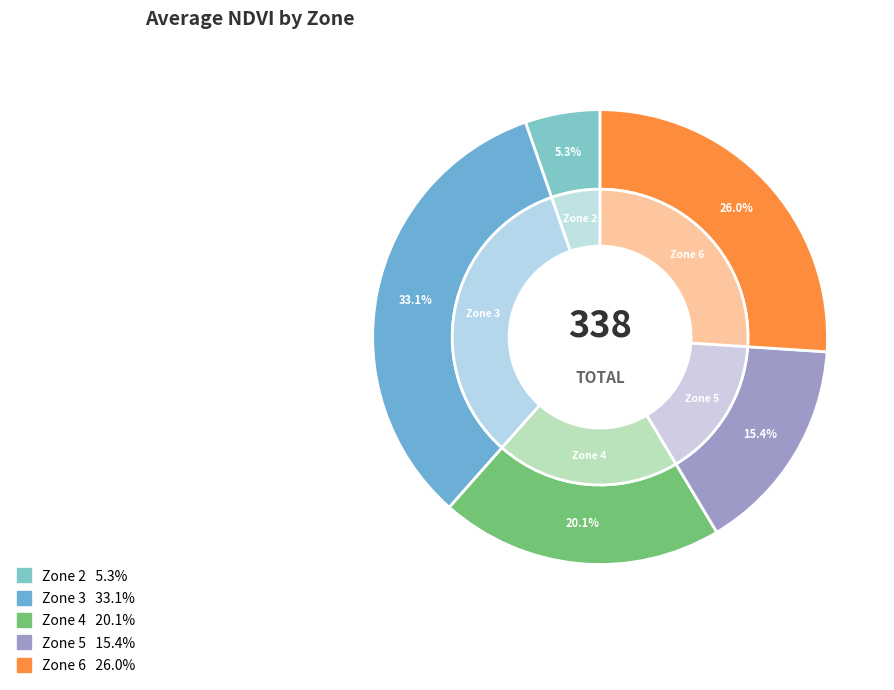

Between Zone 6 and Zone 5, which is larger?

Zone 6